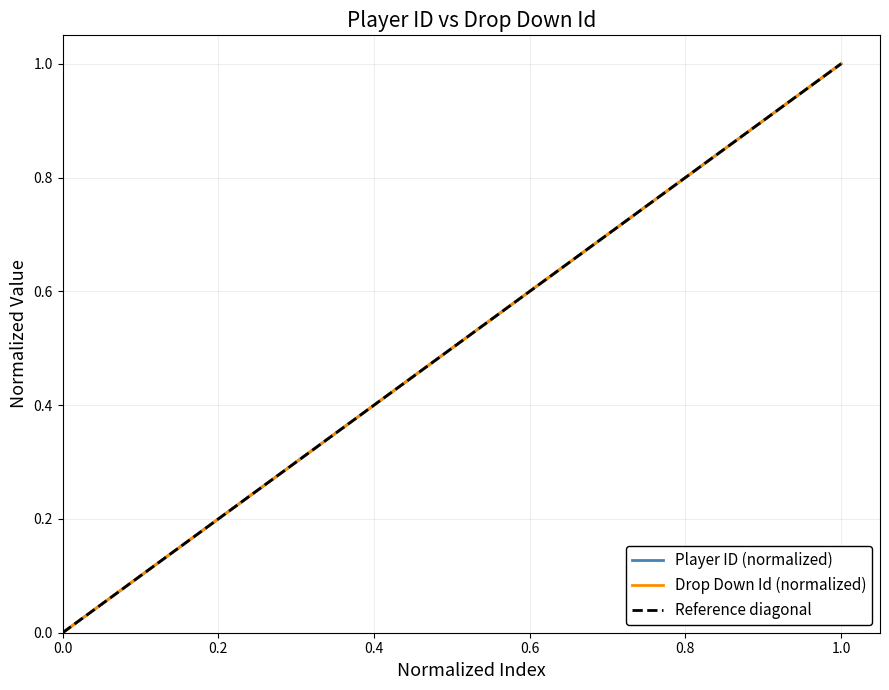

What is the difference between the second highest and second lowest values in the Drop Down Id series?

0.9